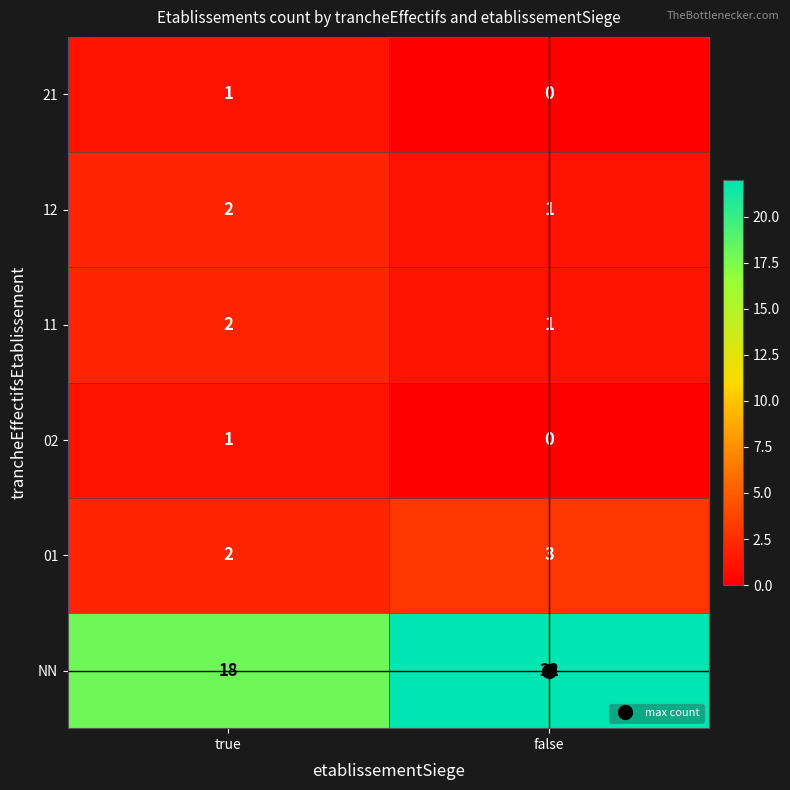

Which category has the lowest value across all series?

false